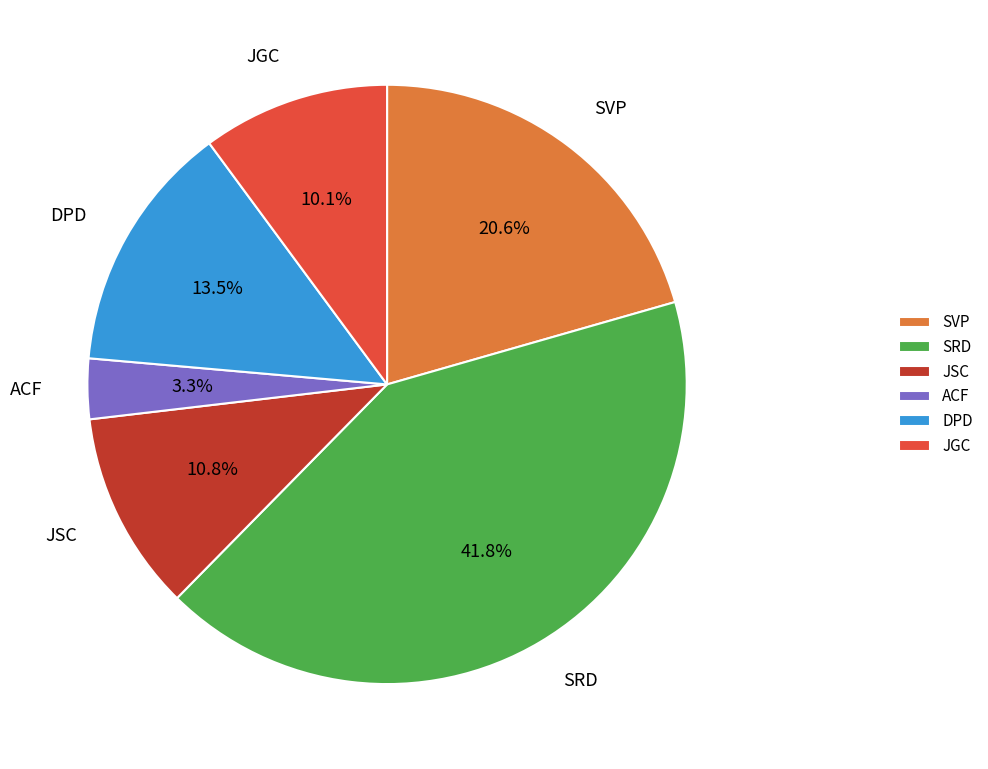

Is there a majority slice in this chart?

No